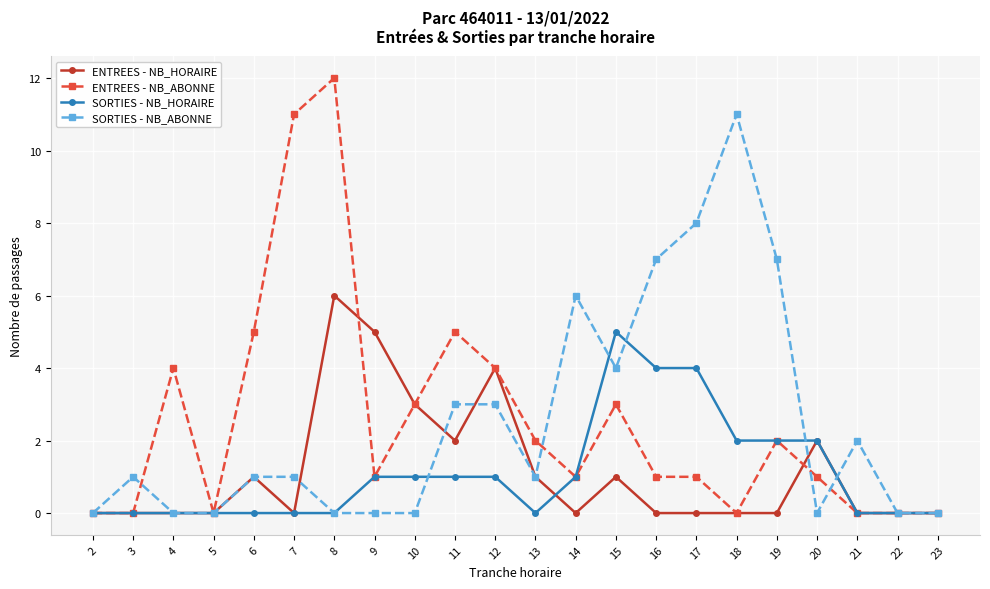

At which category is the sum across all series the highest?

8